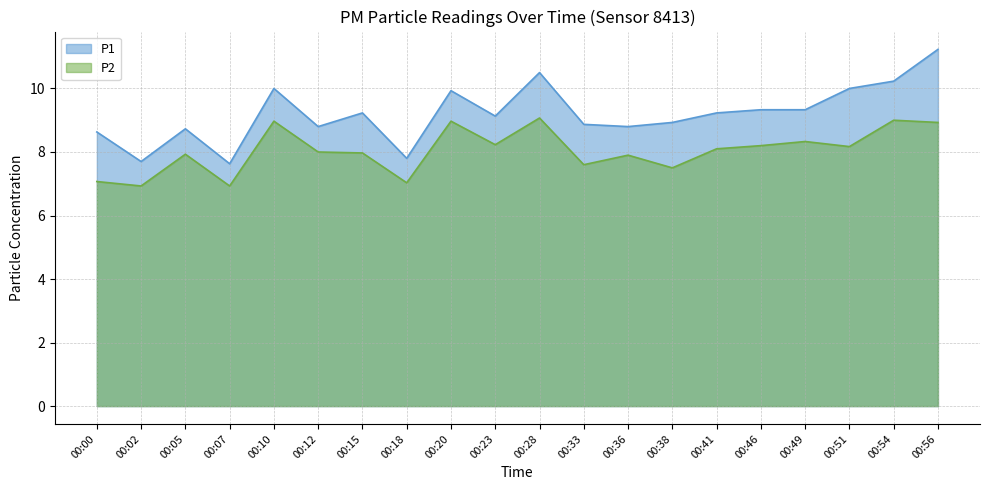

Rank the series by their average value, from highest to lowest.

P1, P2